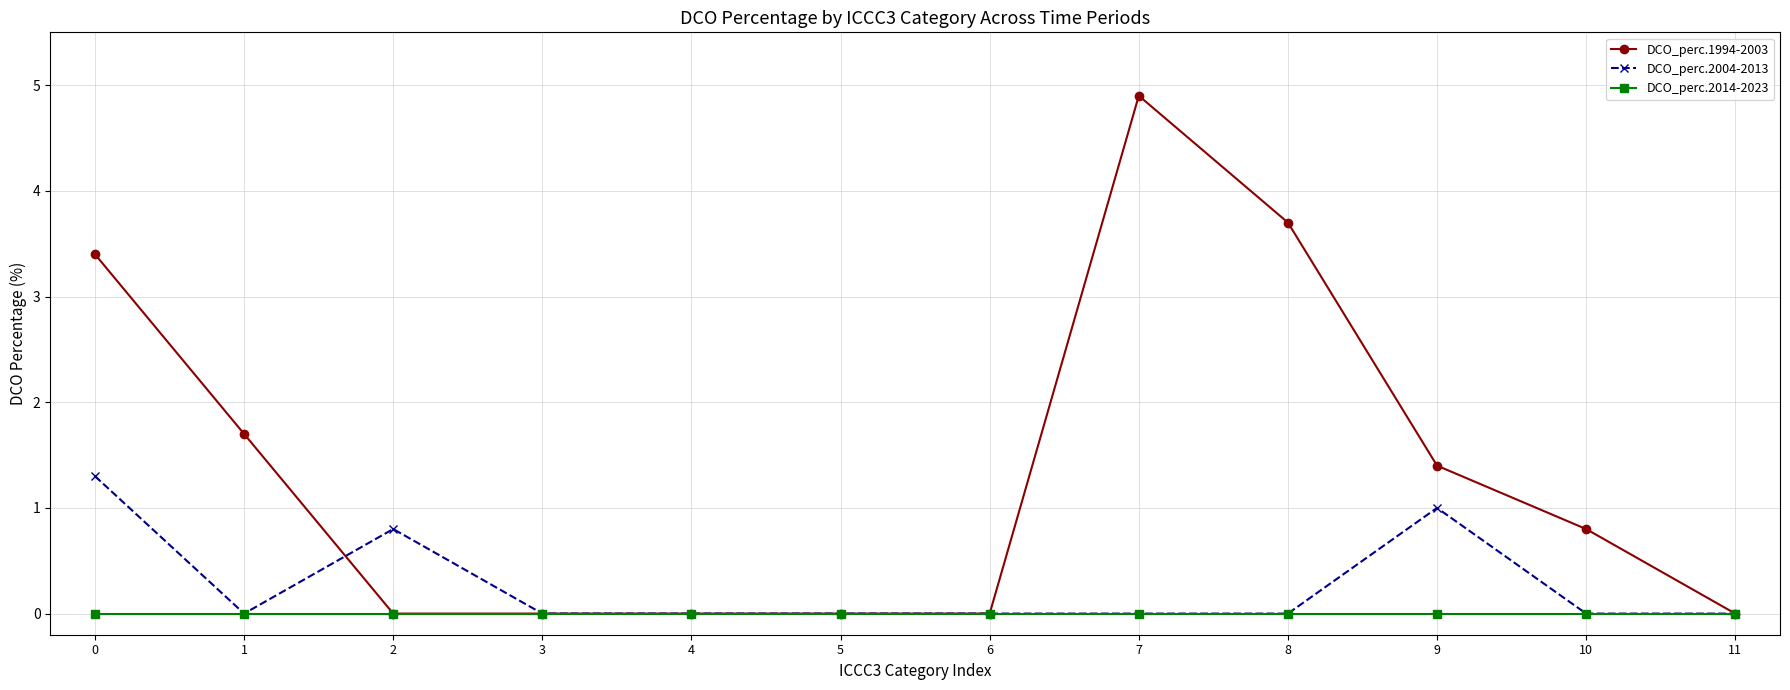

Rank the series by their average value, from lowest to highest.

DCO_perc.2014-2023, DCO_perc.2004-2013, DCO_perc.1994-2003